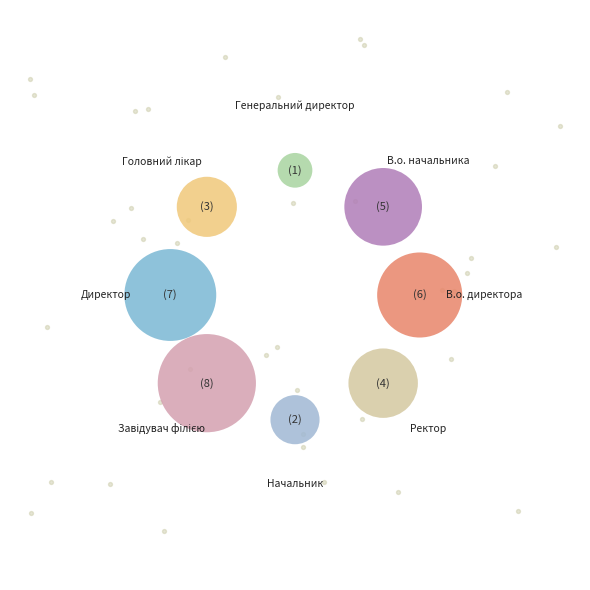

What is the largest slice in the pie chart?

Завідувач філією